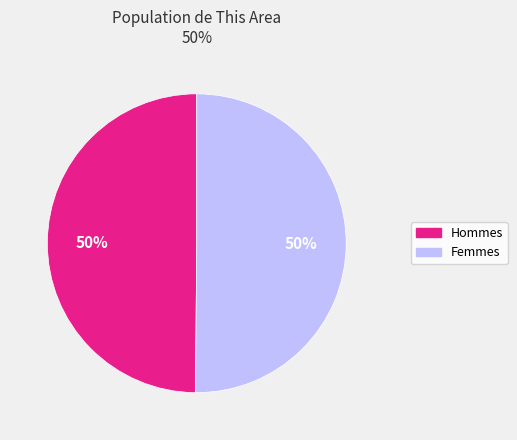

Count the number of slices in the pie.

2